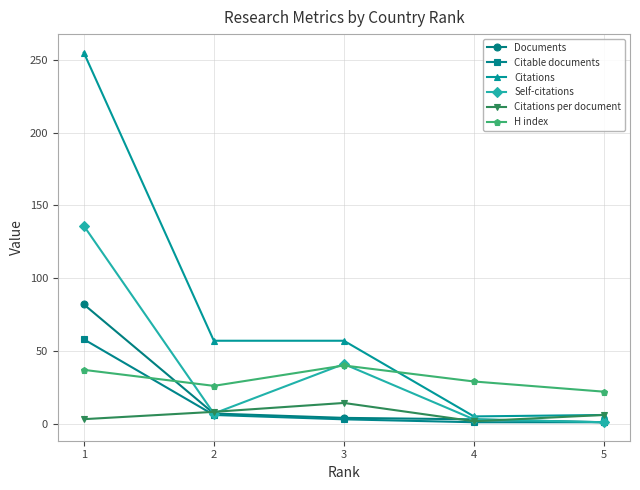

How many data points does each series have?

5